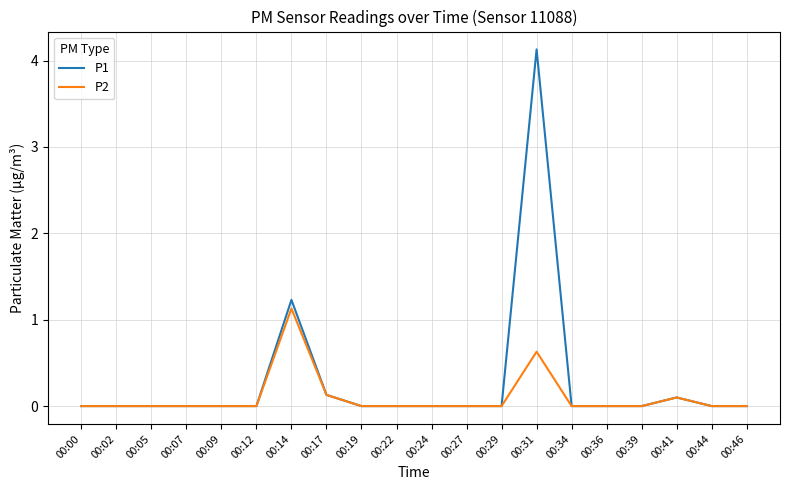

True or false: P2 has a value of 0.0 at 00:02.

True